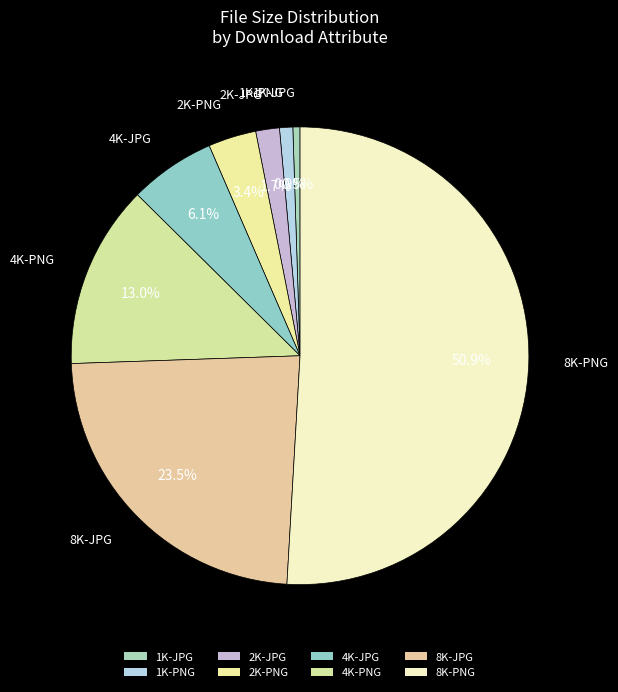

To the nearest percent, what is the average slice percentage?

12%